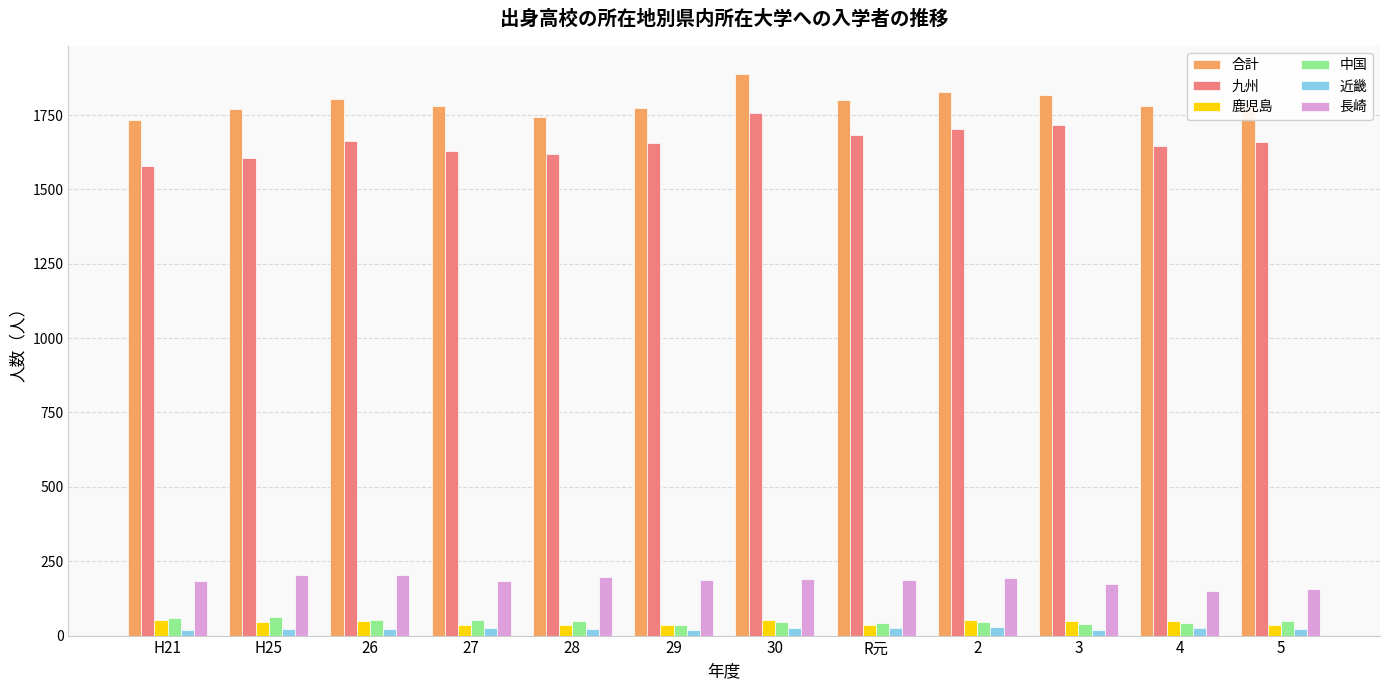

What is the spread (max minus min) of values at 5?

1775